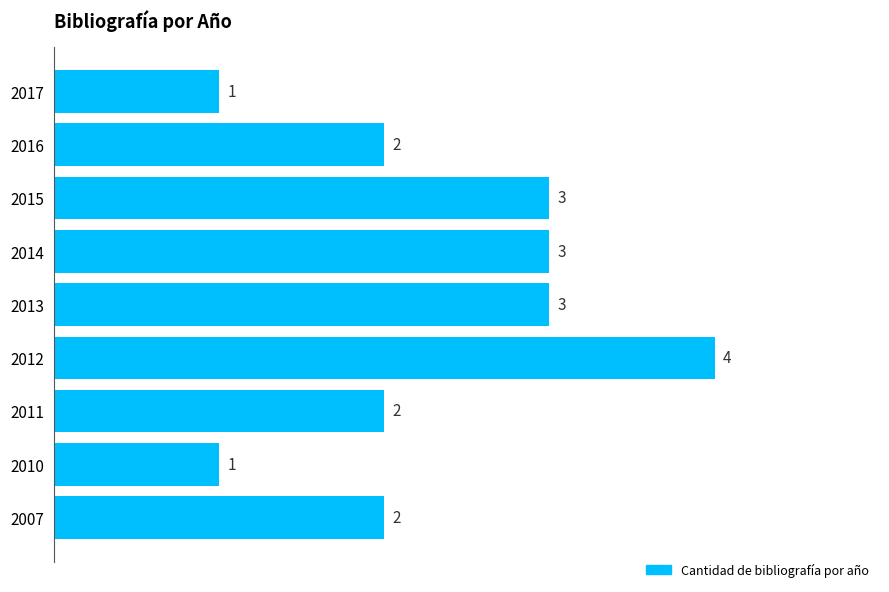

Count the number of data series in this chart.

1